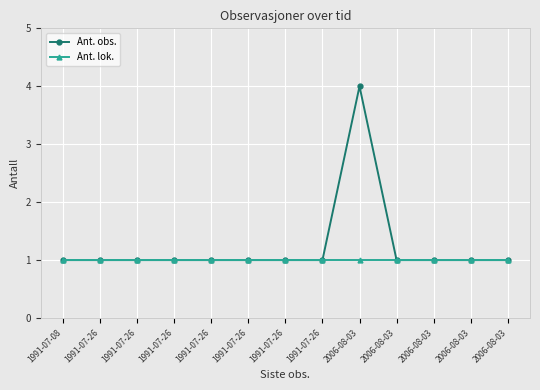

What is the greatest value displayed?

4